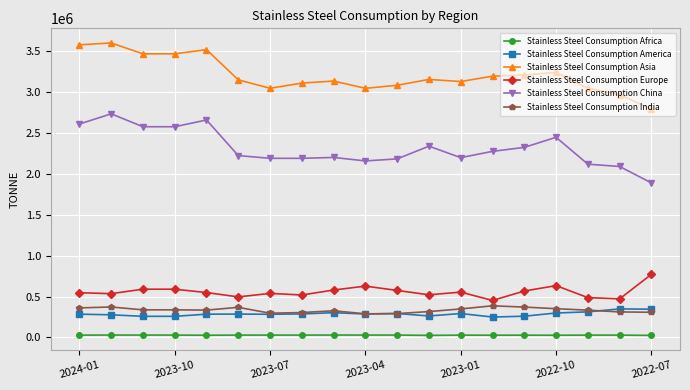

What is the maximum value shown in the chart?

3603223